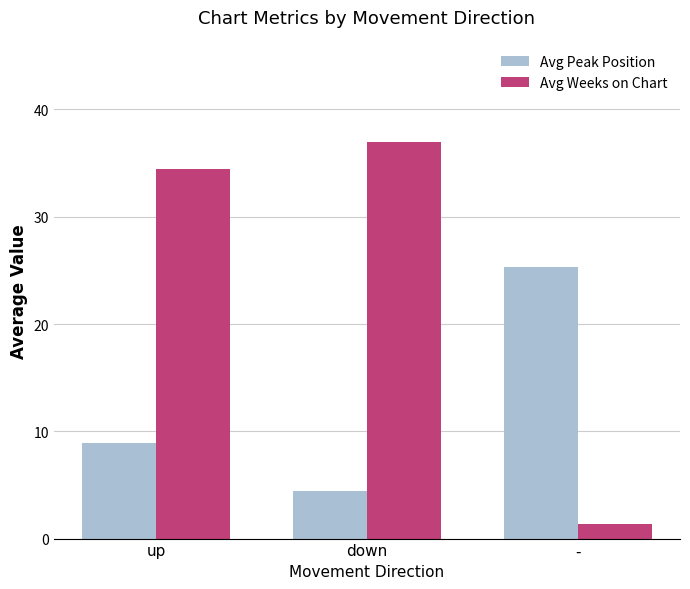

At which label does Avg Peak Position reach its peak?

-